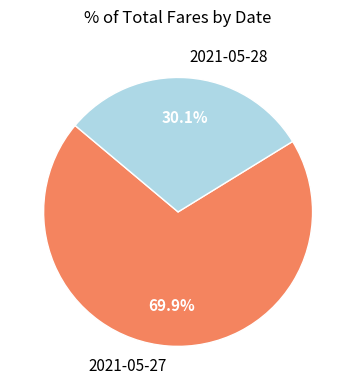

To the nearest percent, what is the average slice percentage?

50%